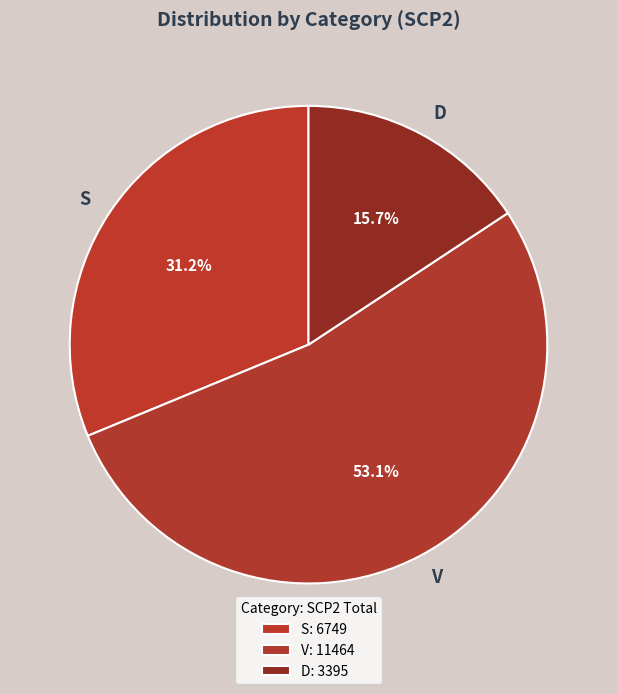

What is the total percentage of V and D?

68.8%